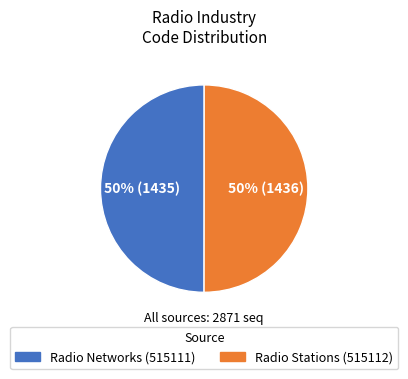

True or false: Radio Stations accounts for 50% of the total.

True